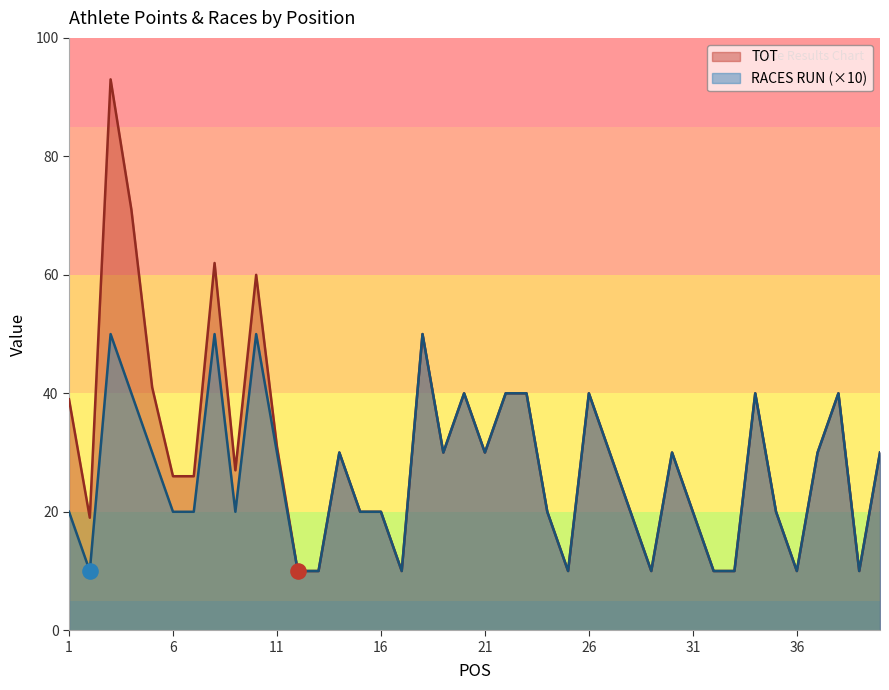

What is the total value across all series at 17?

20